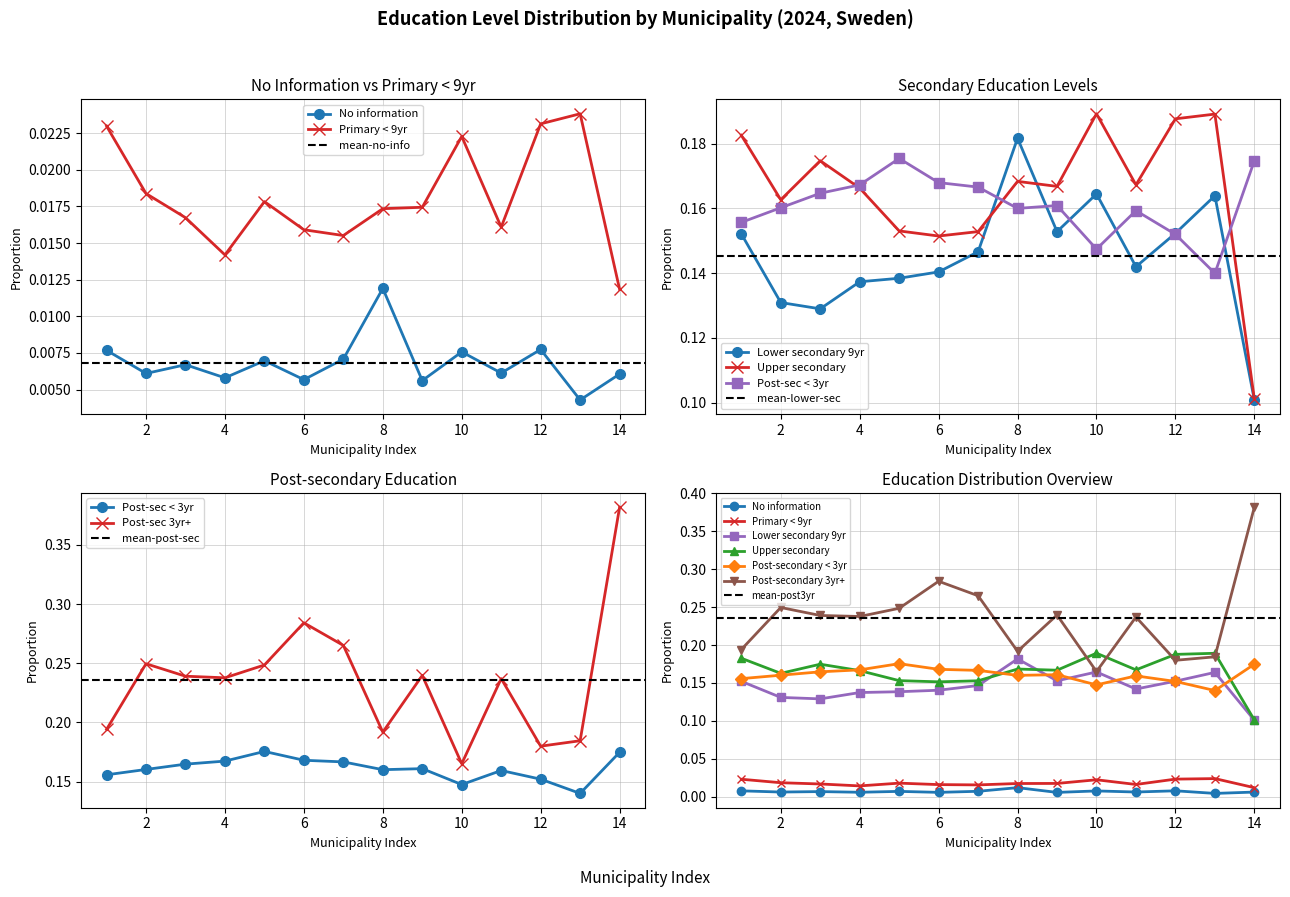

What are all the series names shown in the legend?

No information, Primary < 9yr, Lower secondary 9yr, Upper secondary, Post-secondary < 3yr, Post-secondary 3yr+